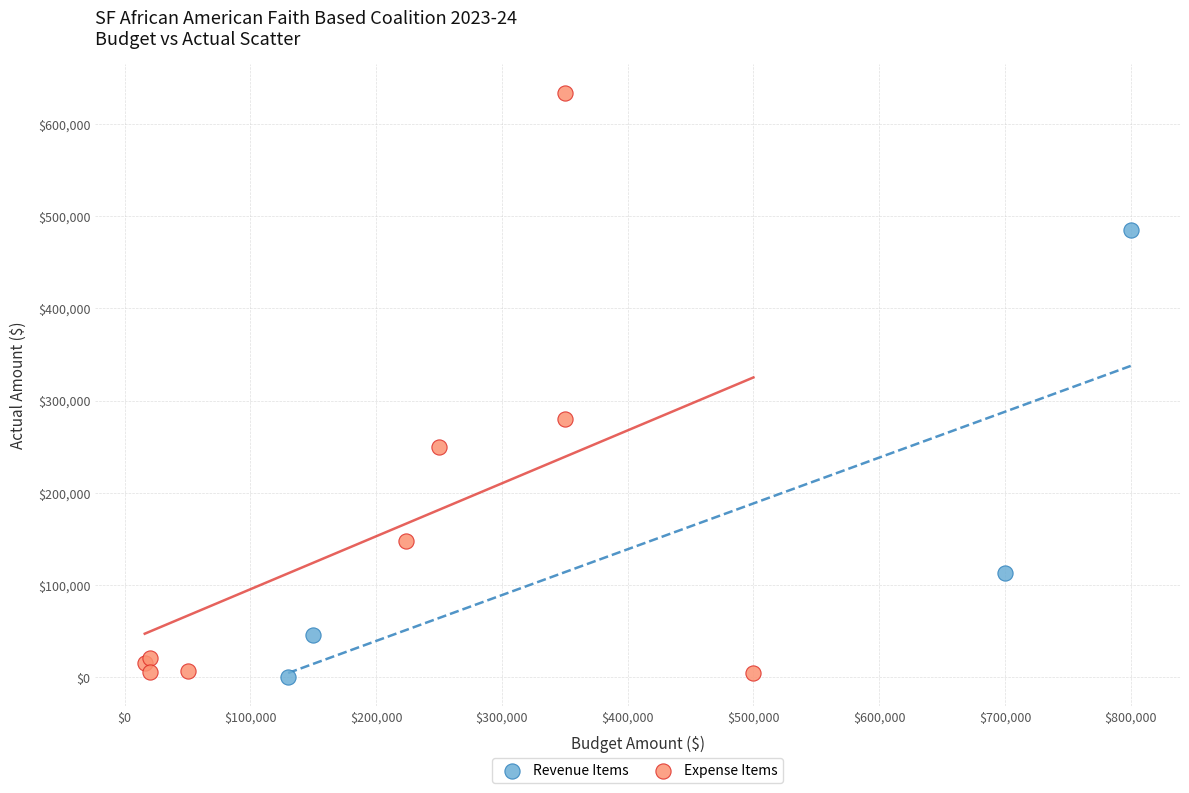

Which series contains the highest Y value?

Expense Items